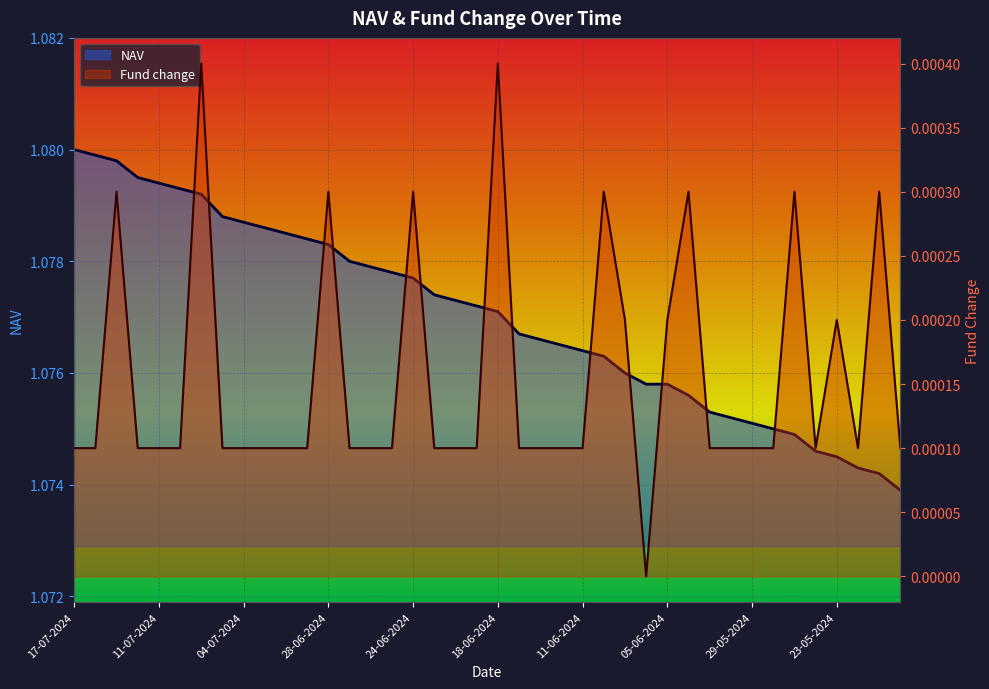

True or false: NAV and Fund change intersect in this chart.

False